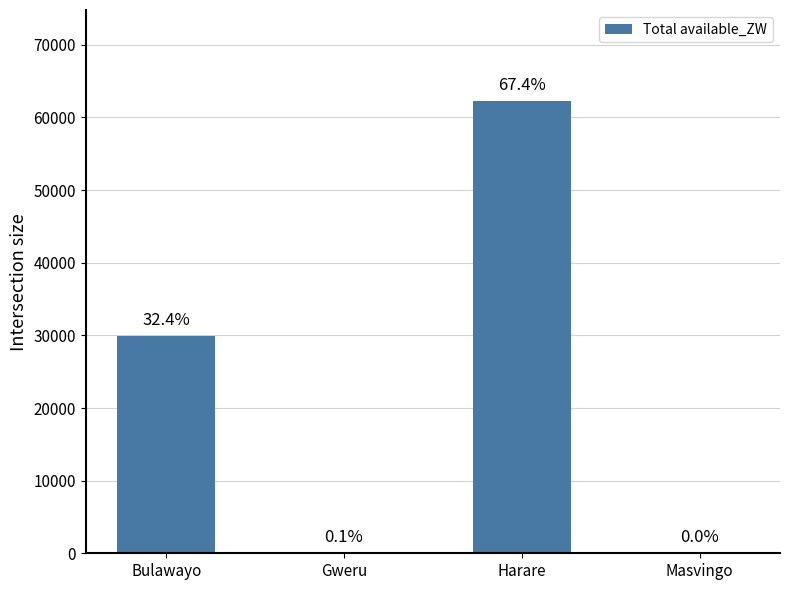

What value does the data have at Bulawayo?

29936.4